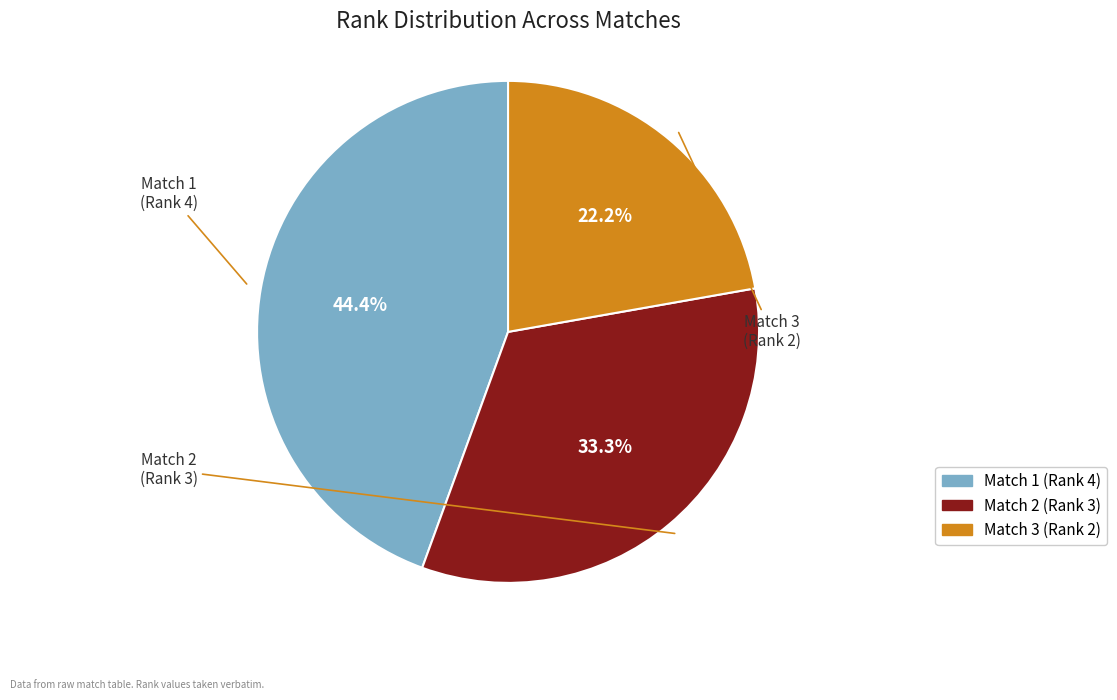

To the nearest percent, what is the difference between the largest and smallest slice percentages?

22%